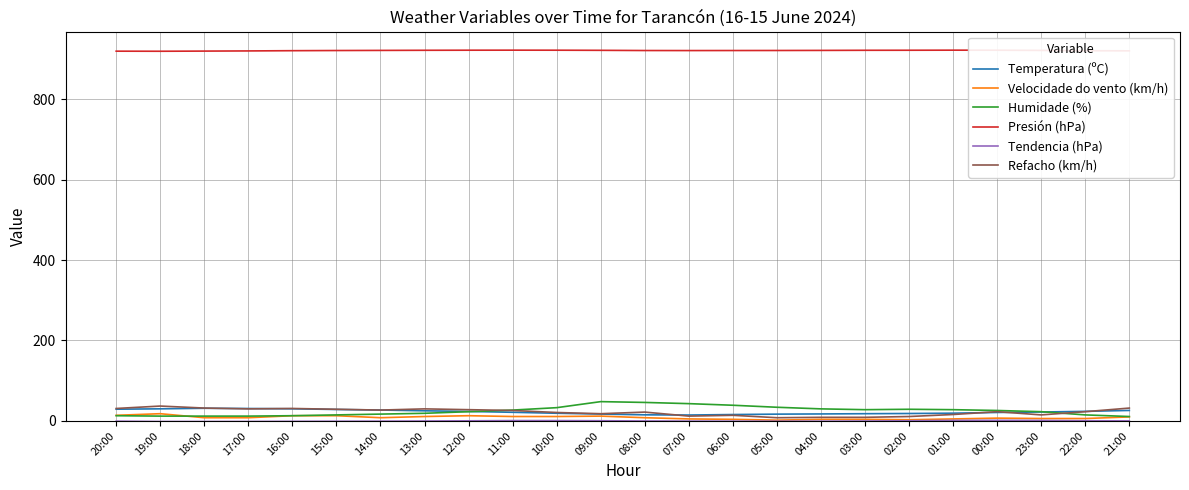

True or false: Presión (hPa) and Temperatura (ºC) intersect in this chart.

False